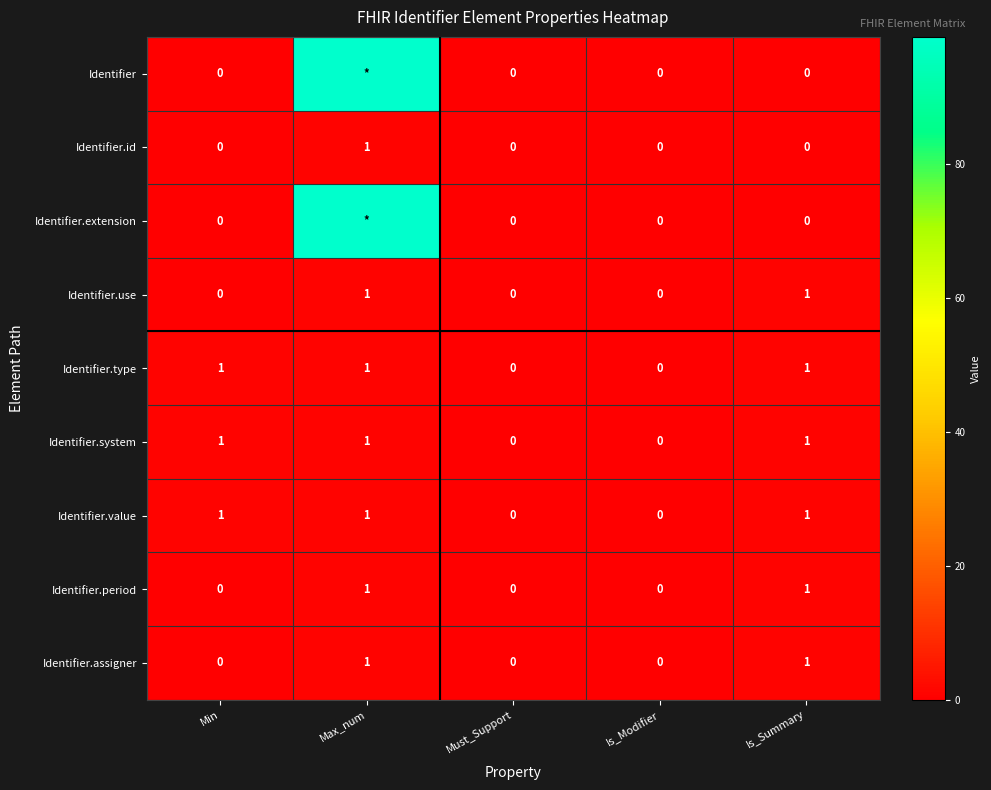

How many series are shown in this chart?

9